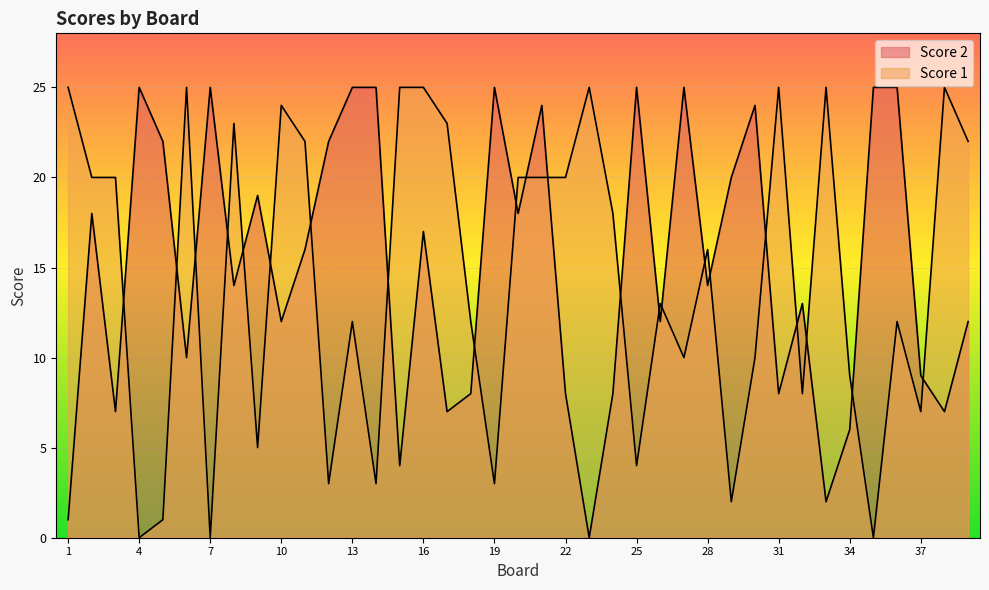

At which category does Score 2 reach its first local valley?

3